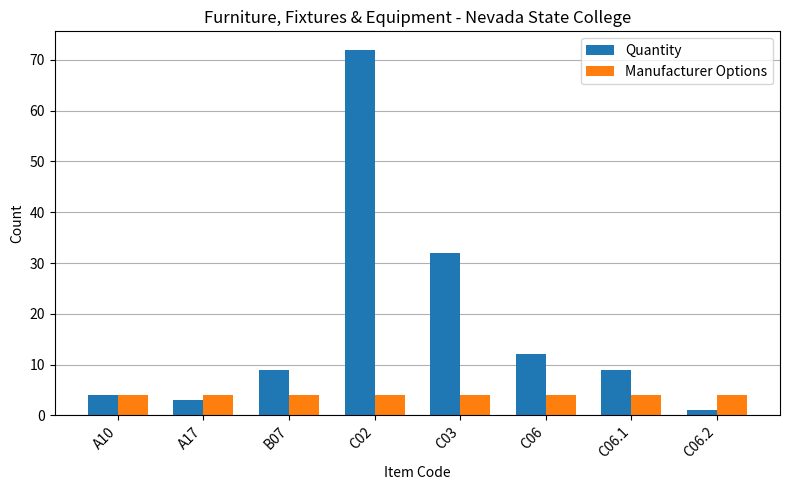

At how many categories does at least one series exceed 7?

5